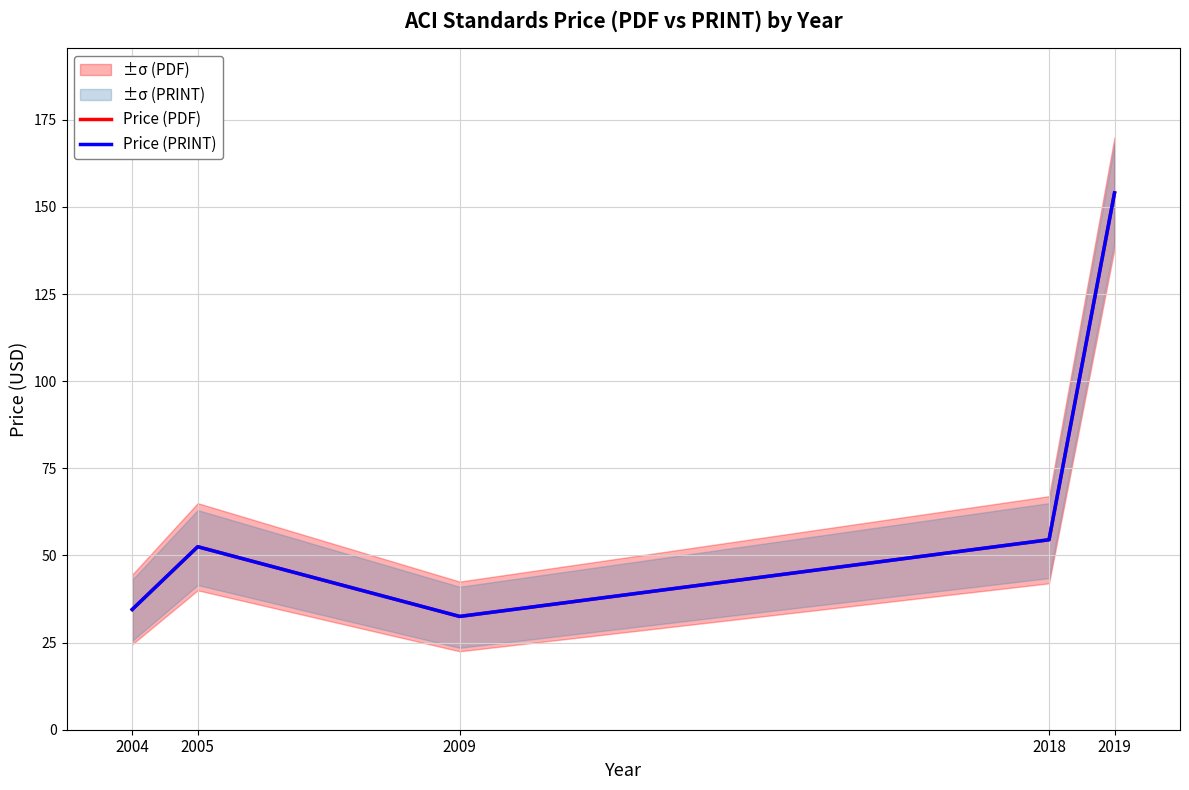

In Price (PRINT), how many points are higher than both neighbors (excluding endpoints)?

1